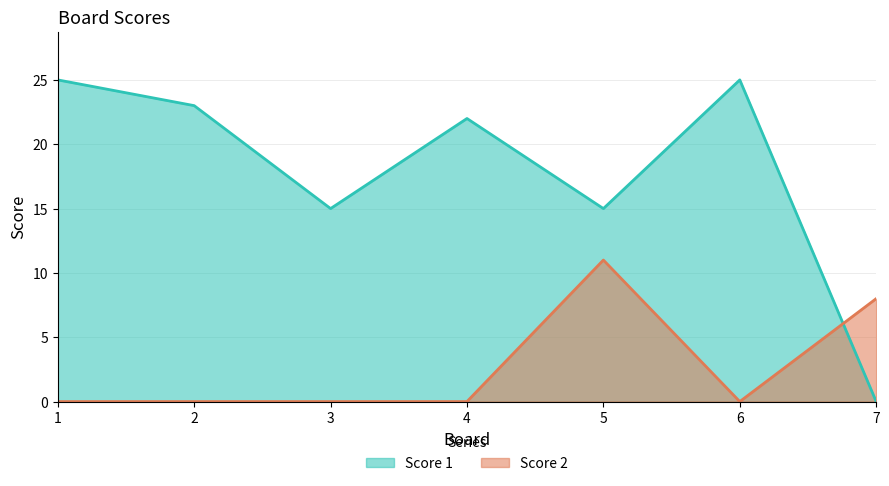

How many interior local valleys does the Score 1 series have?

2